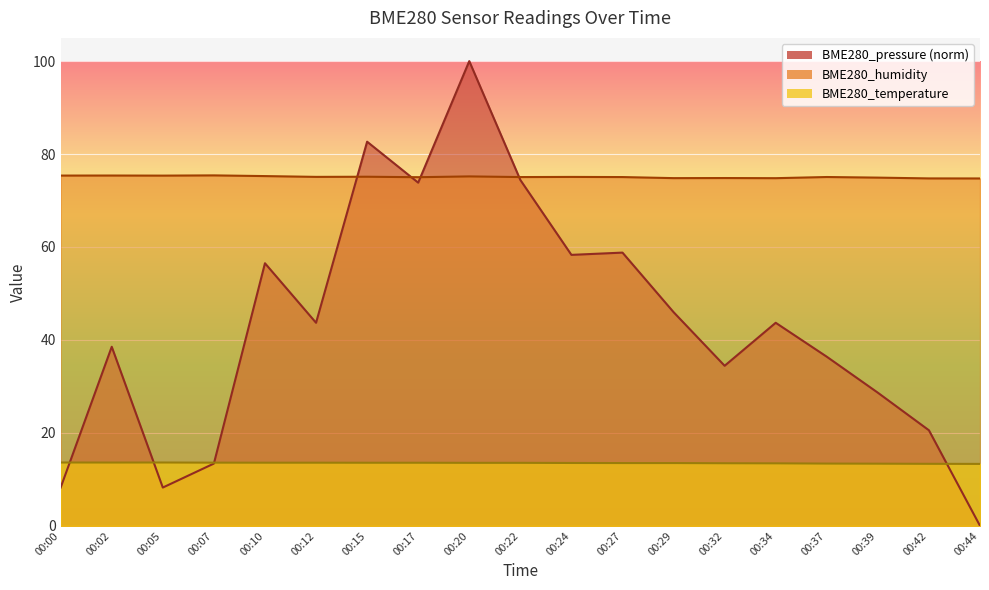

How many interior local peaks does the BME280_humidity series have?

7